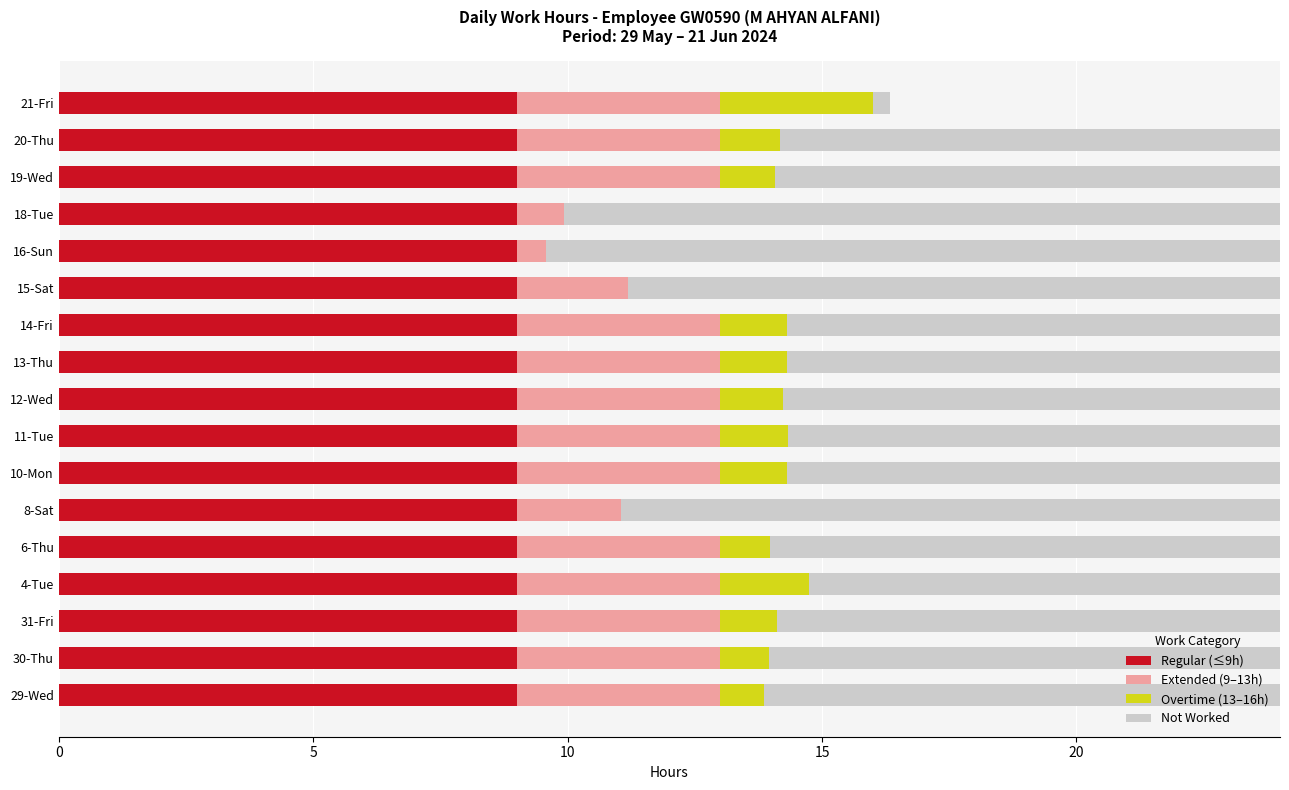

How many data points does each series have?

17